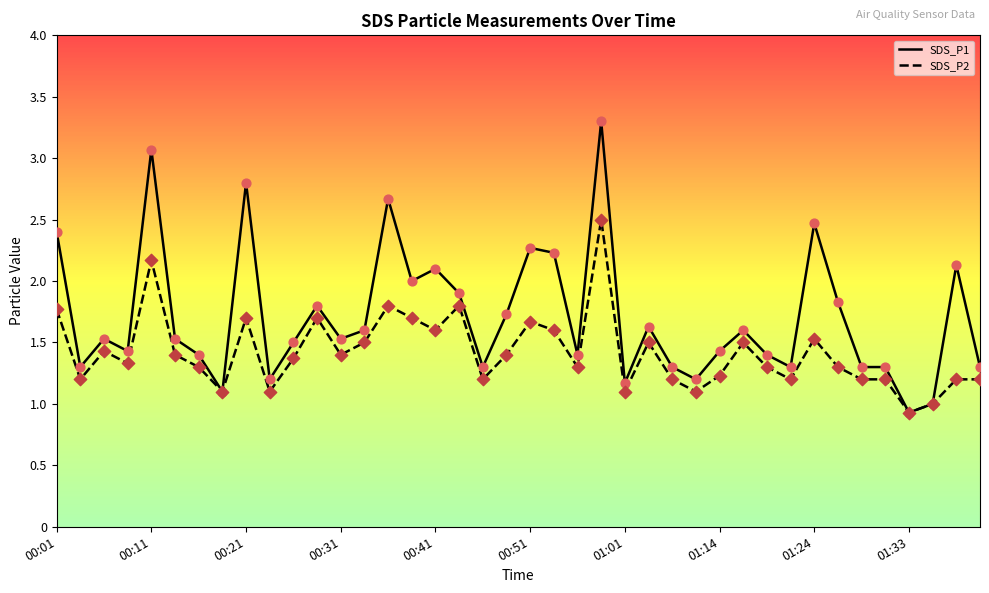

Which series has the largest total across all categories?

SDS_P1